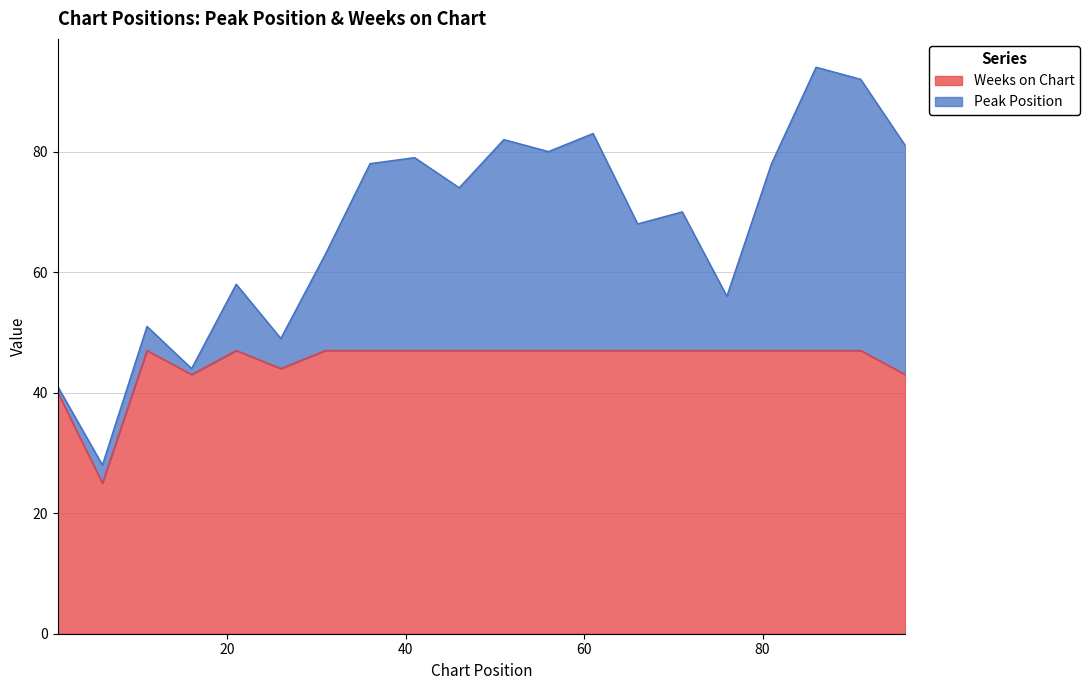

What is the change in value from 56 to 96?

-4